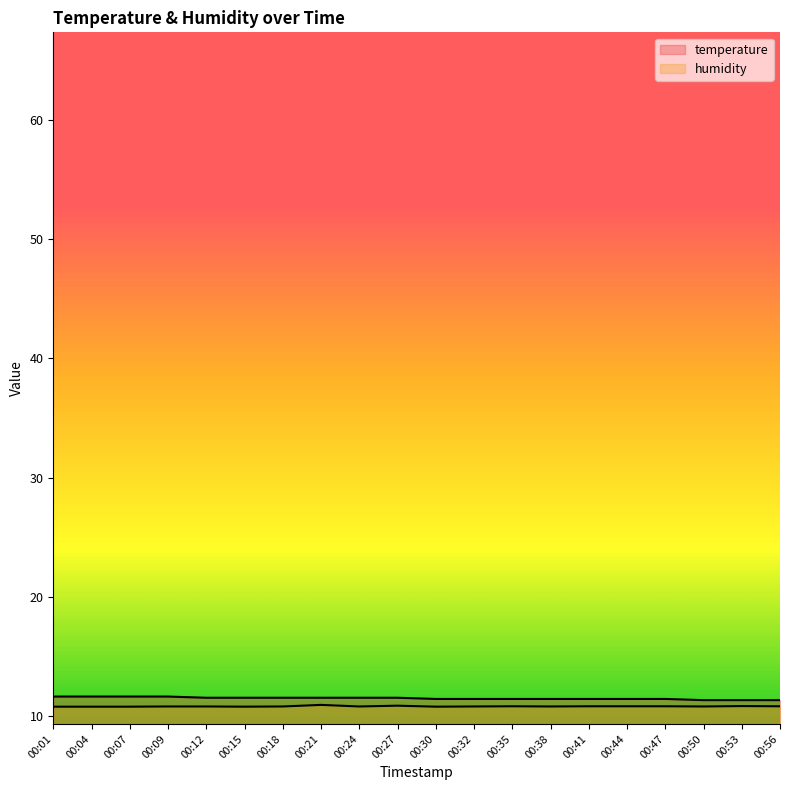

How many lines are shown in the chart?

2